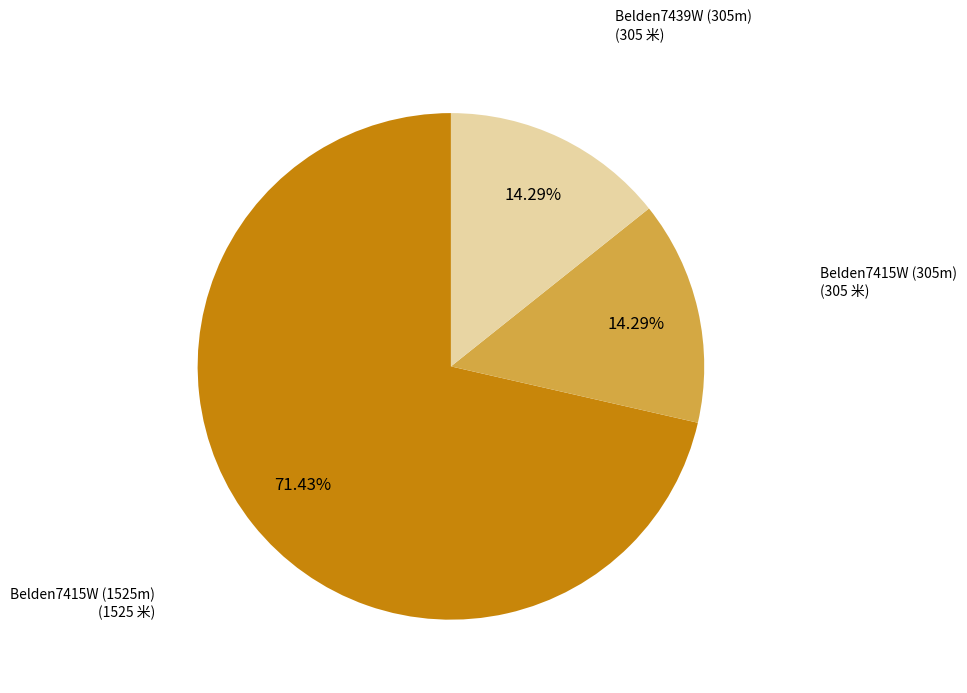

Count the number of slices in the pie.

3